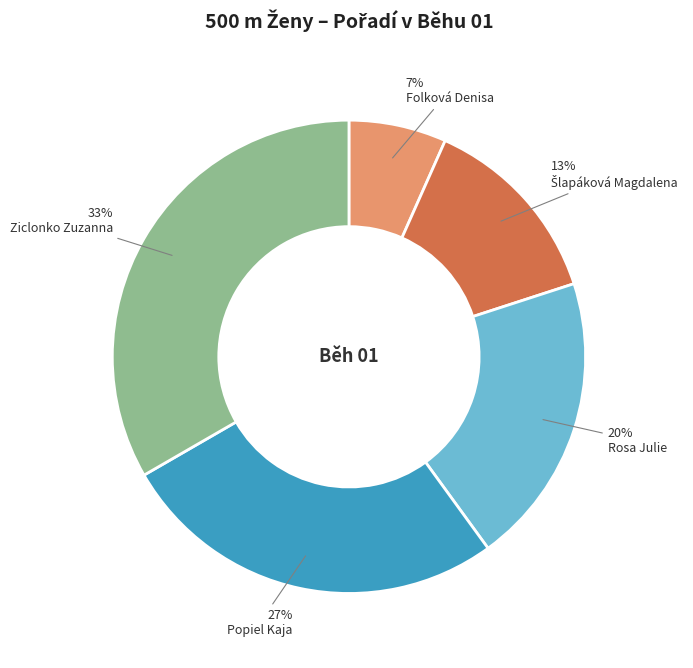

Is the sum of Folková Denisa and Rosa Julie greater than half?

No